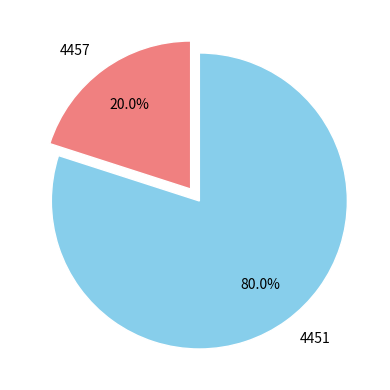

Count the number of slices in the pie.

2